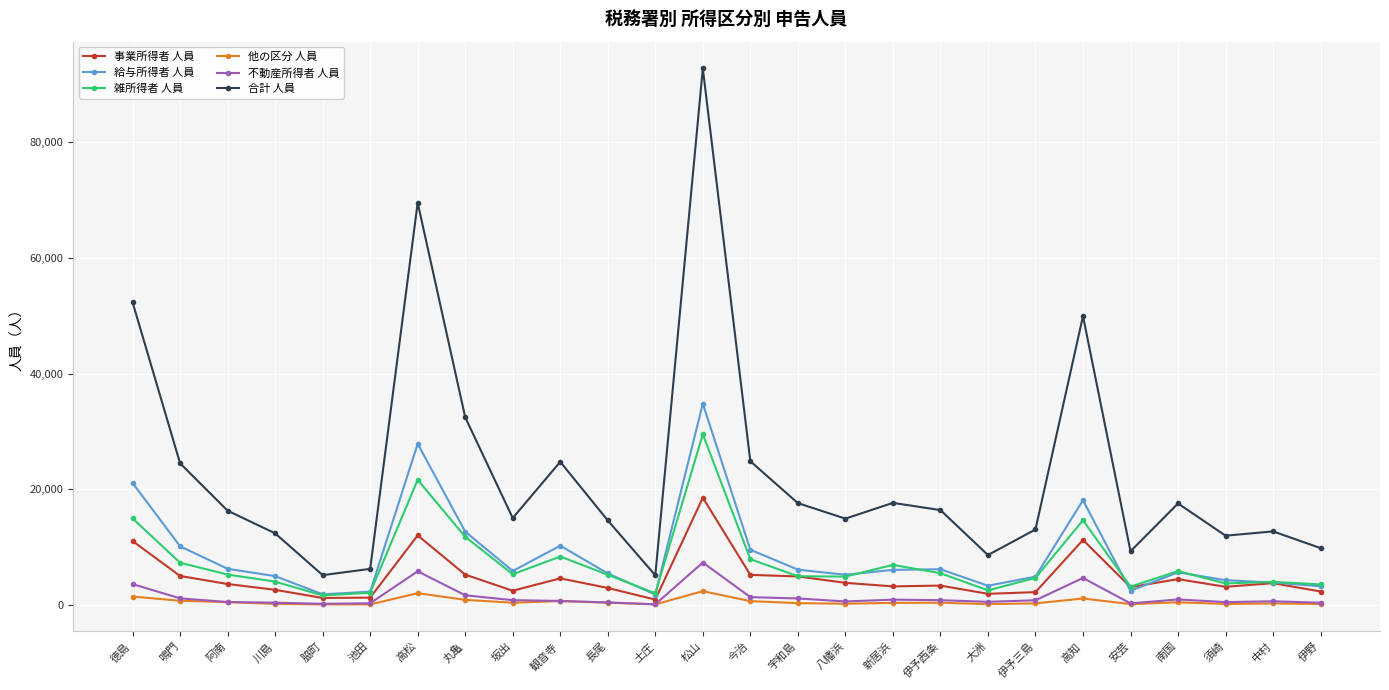

Where does the 不動産所得者 人員 series first go above 852?

徳島